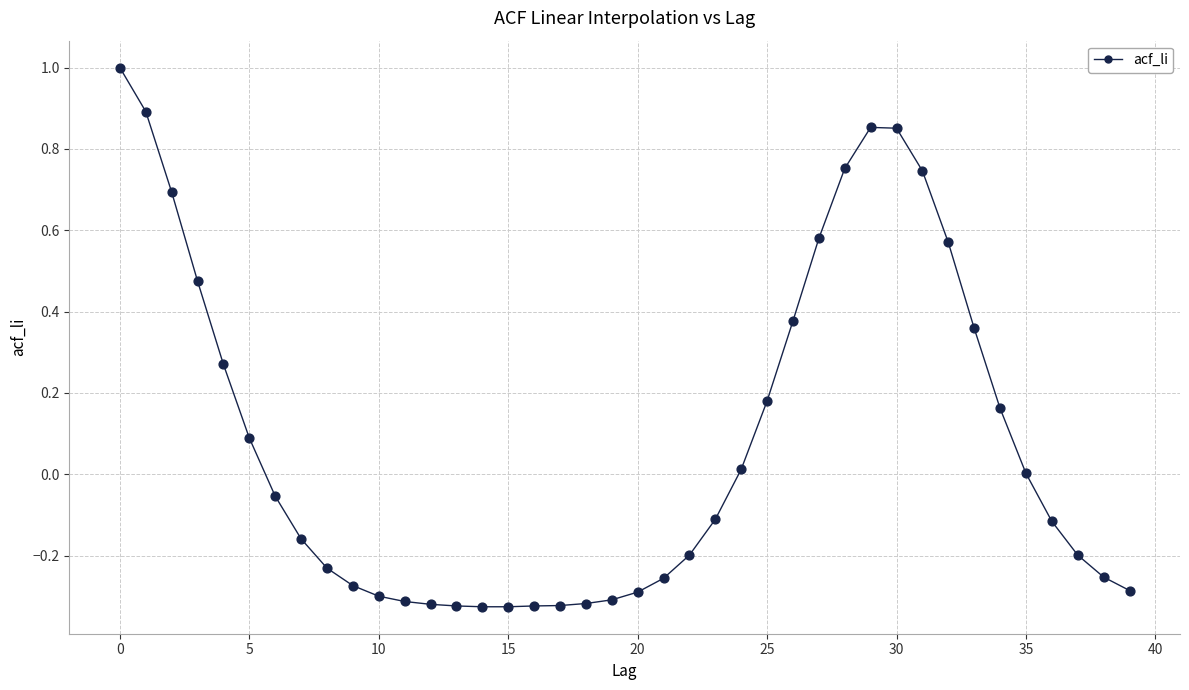

What is the range of Y values (max minus min)?

1.3